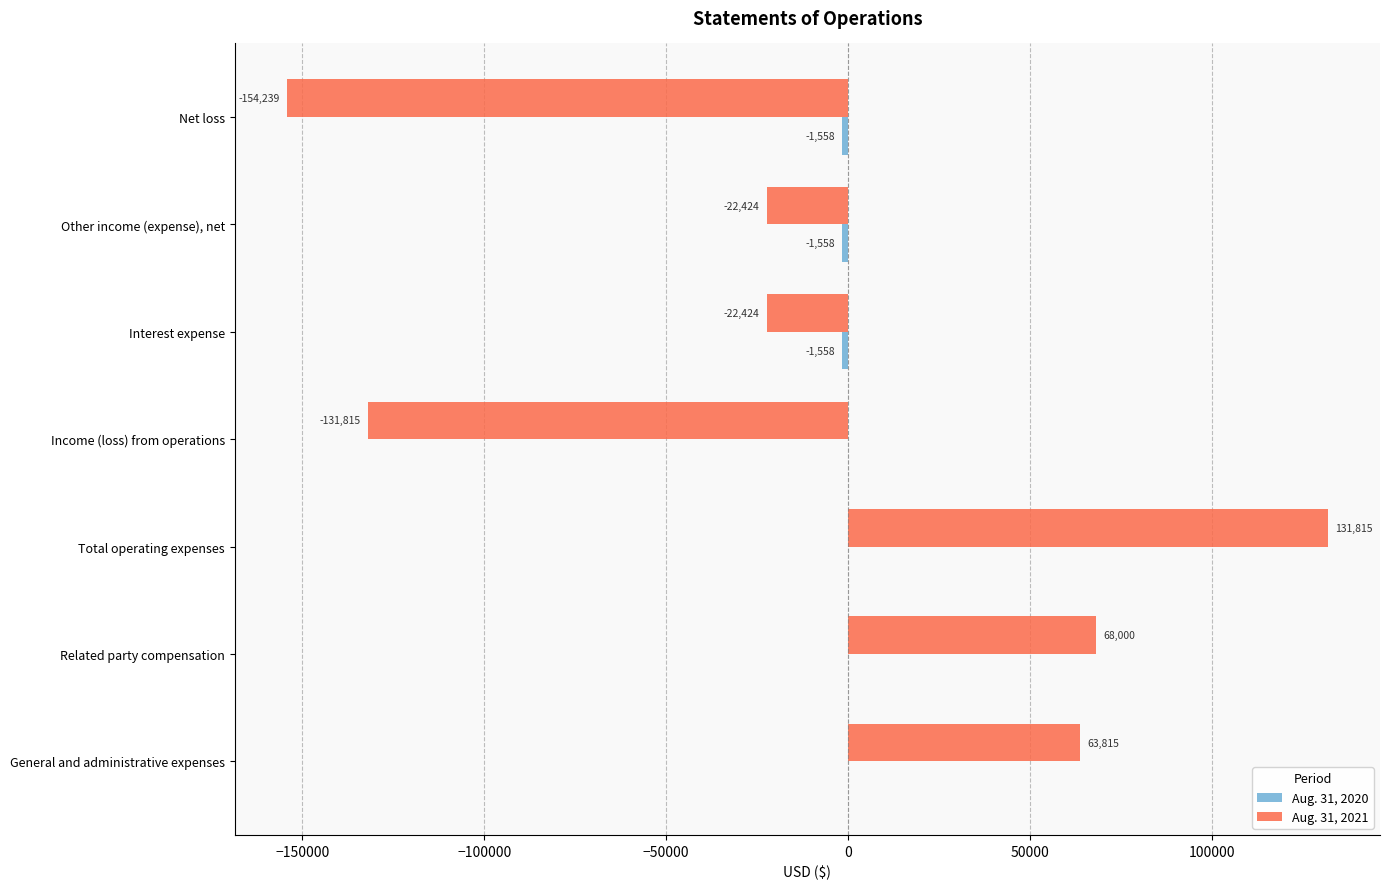

Which label corresponds to the largest value in the chart?

Total operating expenses